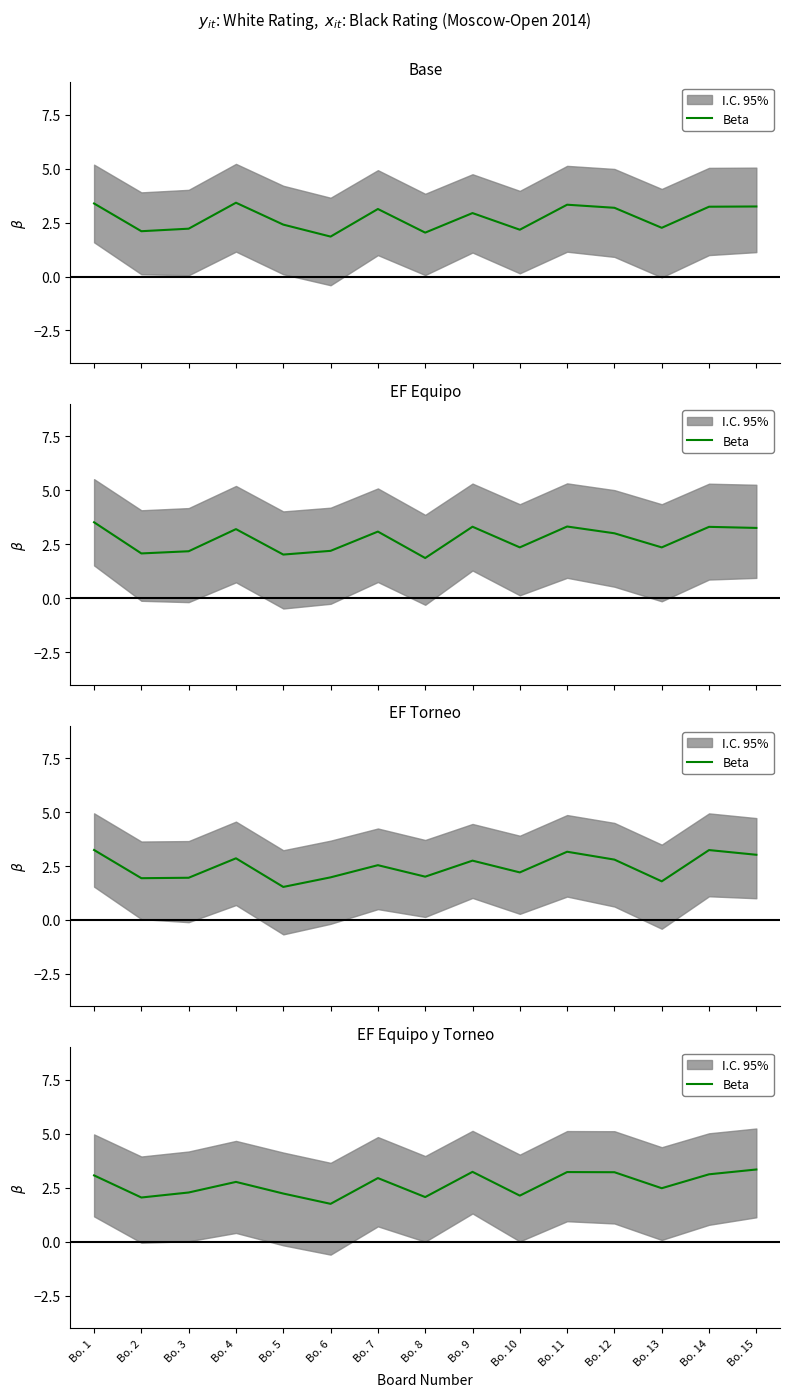

True or false: the data shows 2.8 at Bo. 4.

True